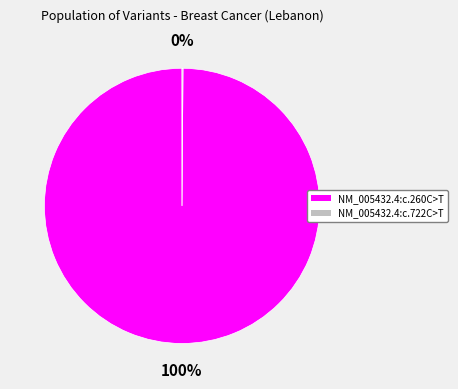

True or false: NM_005432.4:c.260C>T accounts for 100% of the total.

True